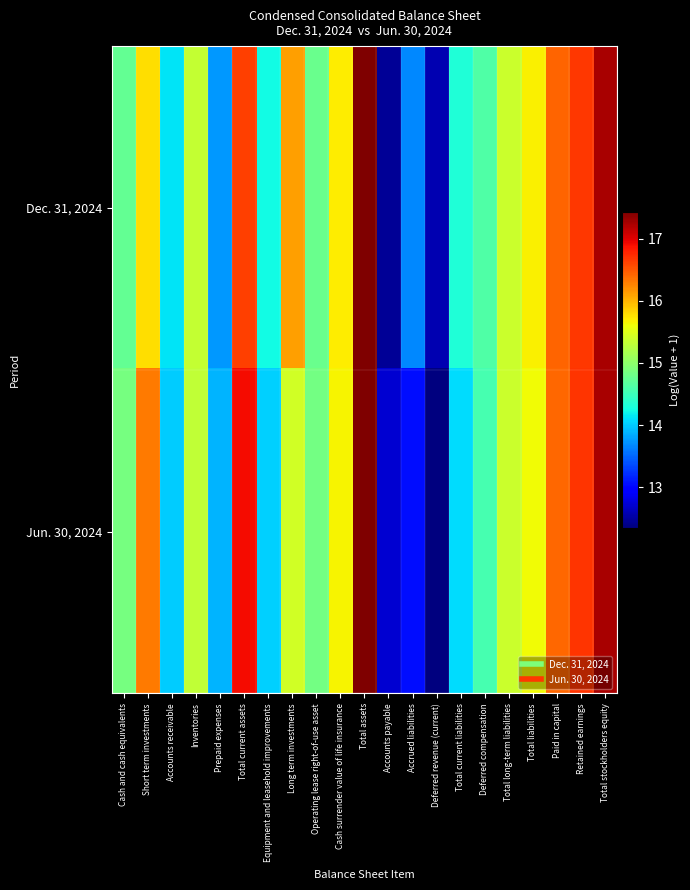

What is the difference between the highest and lowest values at Total liabilities?

0.1